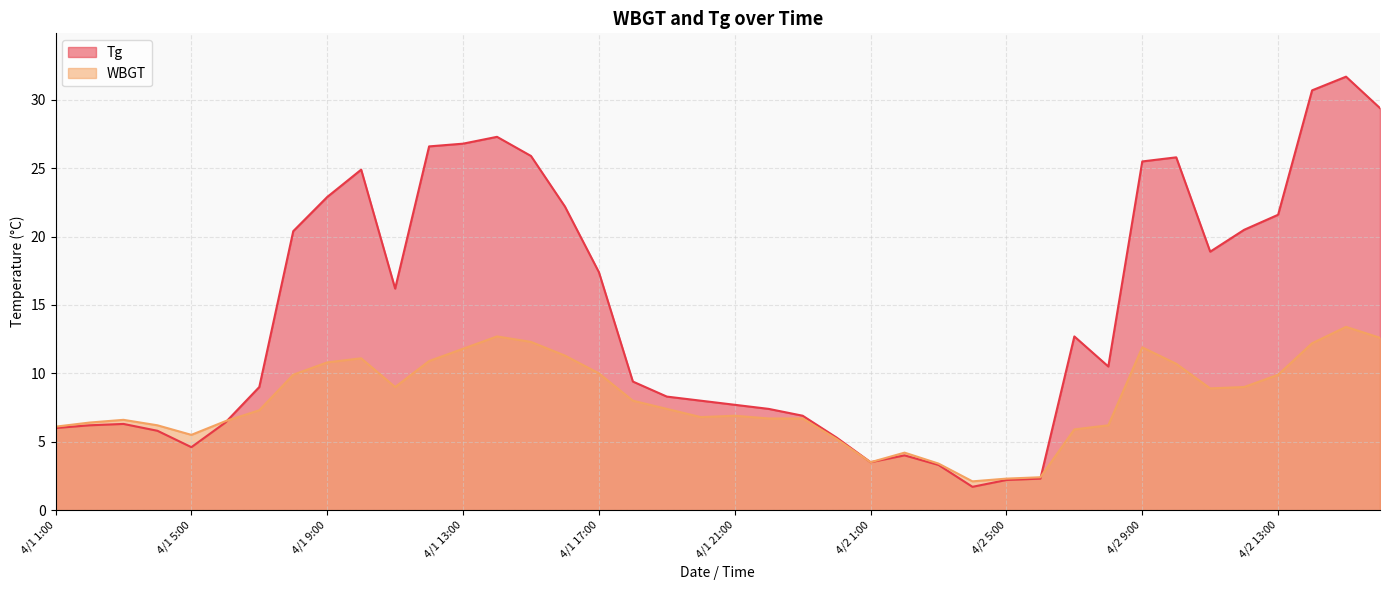

What value does the Tg series have at 4/1 12:00?

26.6